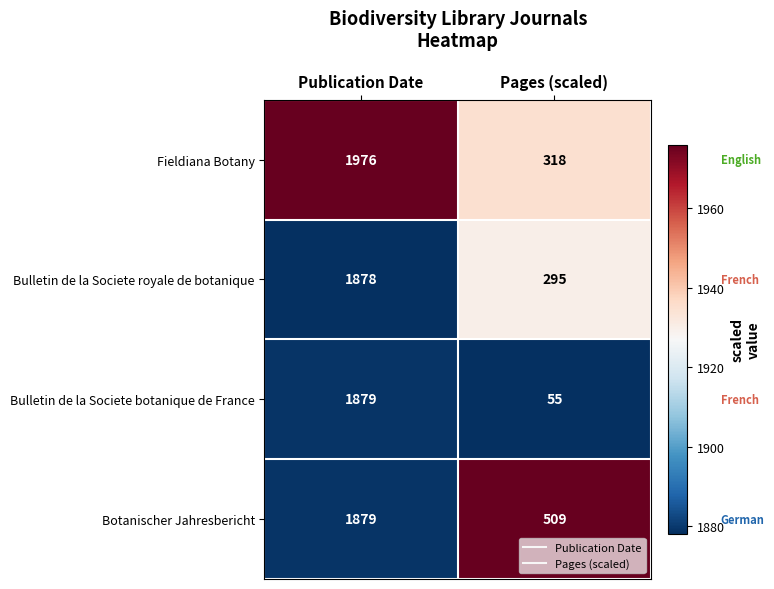

List the labels in order of Bulletin de la Societe royale de botanique value, smallest first.

Pages (scaled), Publication Date